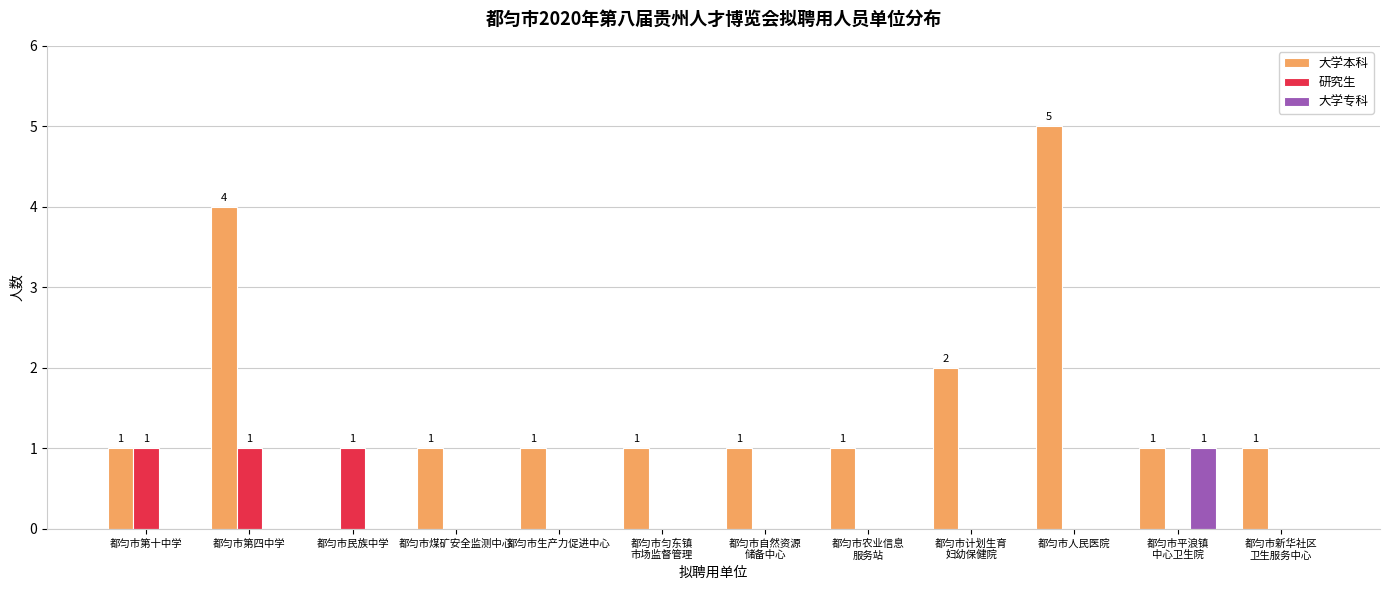

How many groups of bars are there?

12